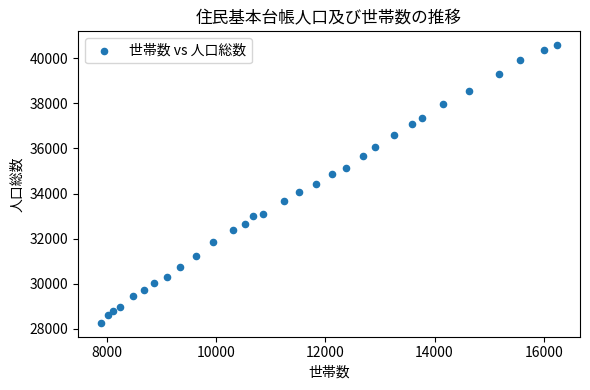

What is the range of X values (max minus min)?

8363